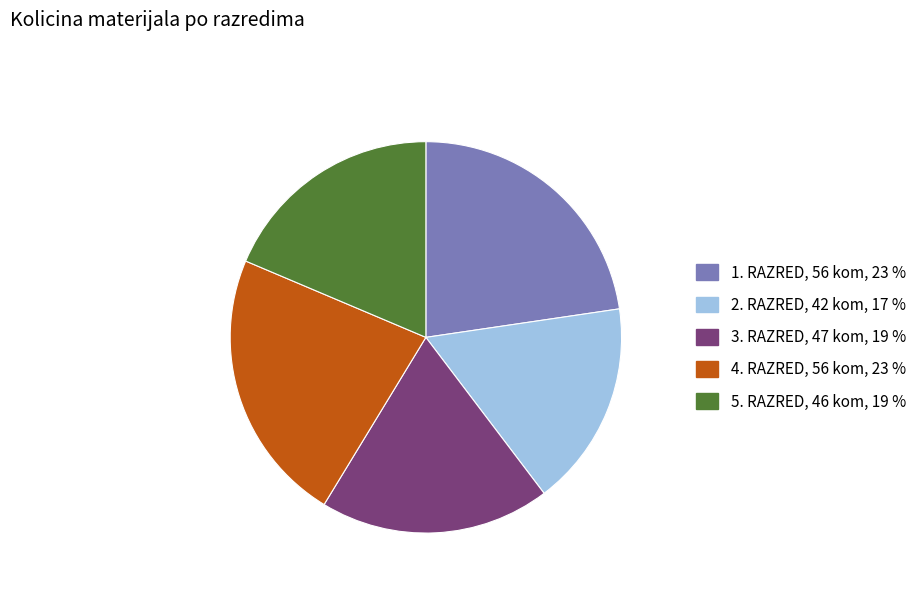

Which category has the smallest portion of the pie?

2. RAZRED